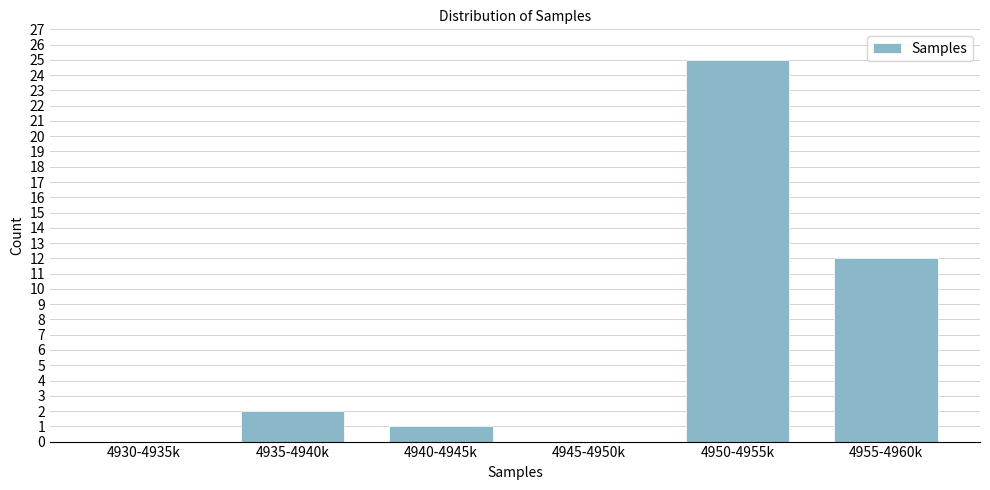

Reading right to left, transcribe all the data shown in this chart.

4955-4960k=12	4950-4955k=25	4945-4950k=0	4940-4945k=1	4935-4940k=2	4930-4935k=0